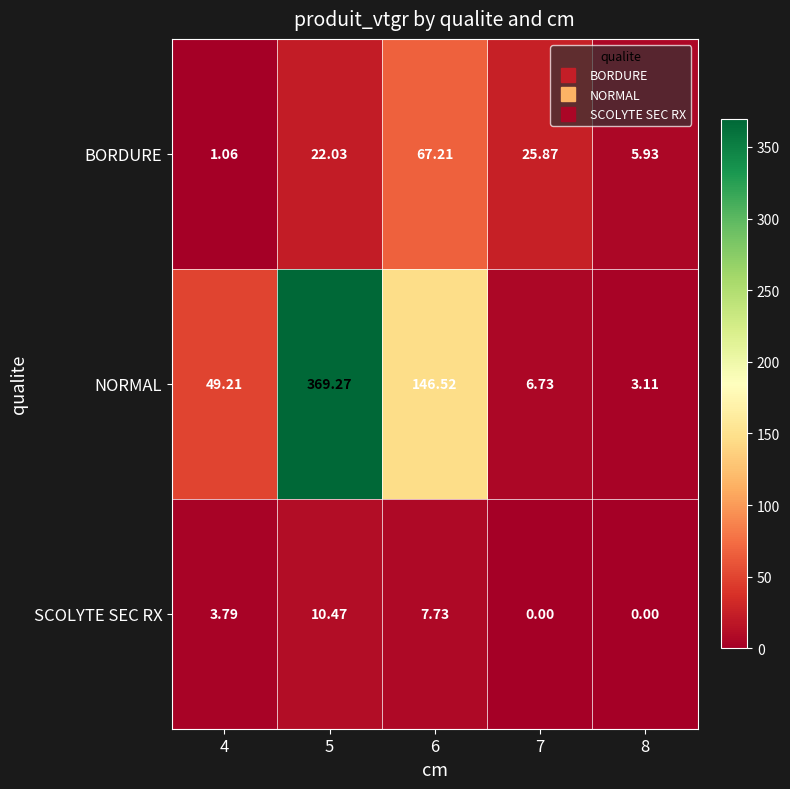

At 8, list the series in order from smallest to largest.

SCOLYTE SEC RX, NORMAL, BORDURE